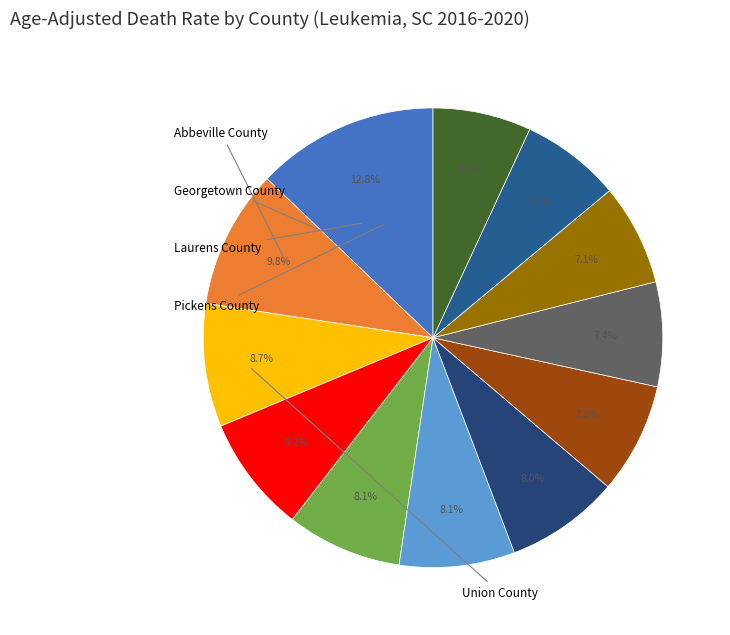

Which slice is the smallest?

Lexington County